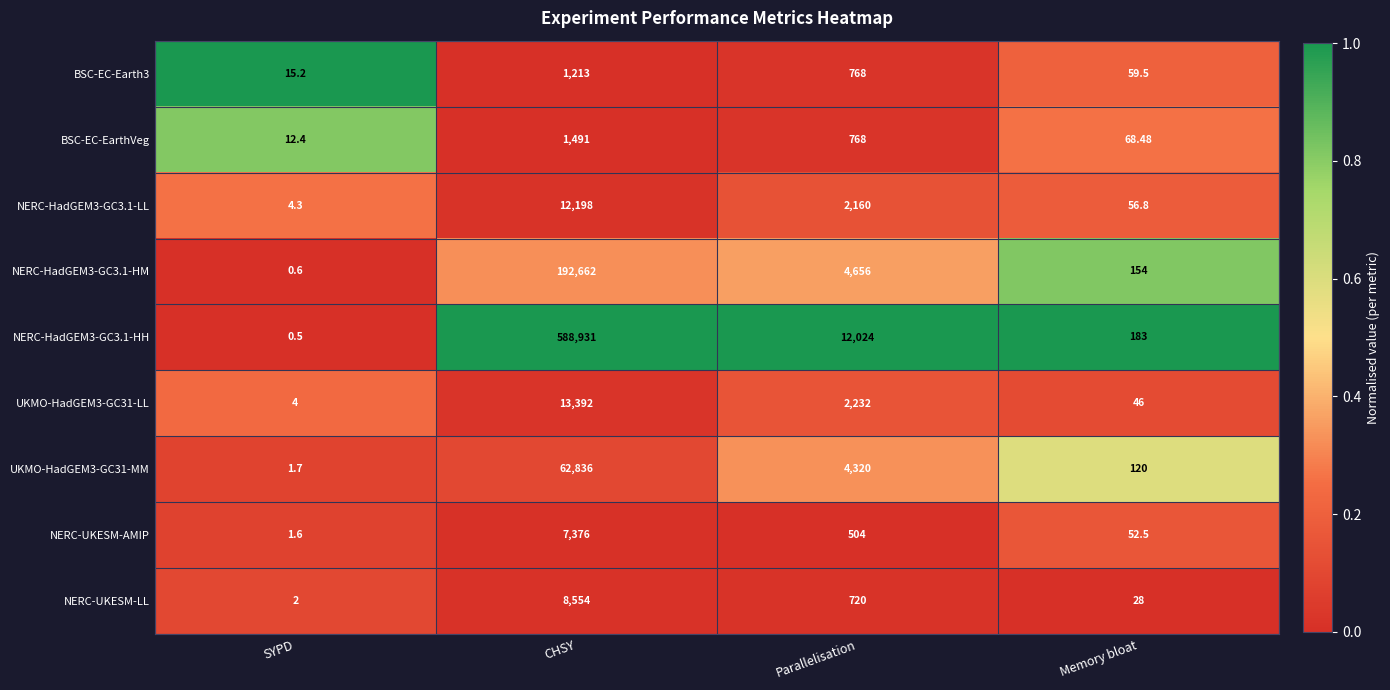

Which category has the highest value across all series?

CHSY